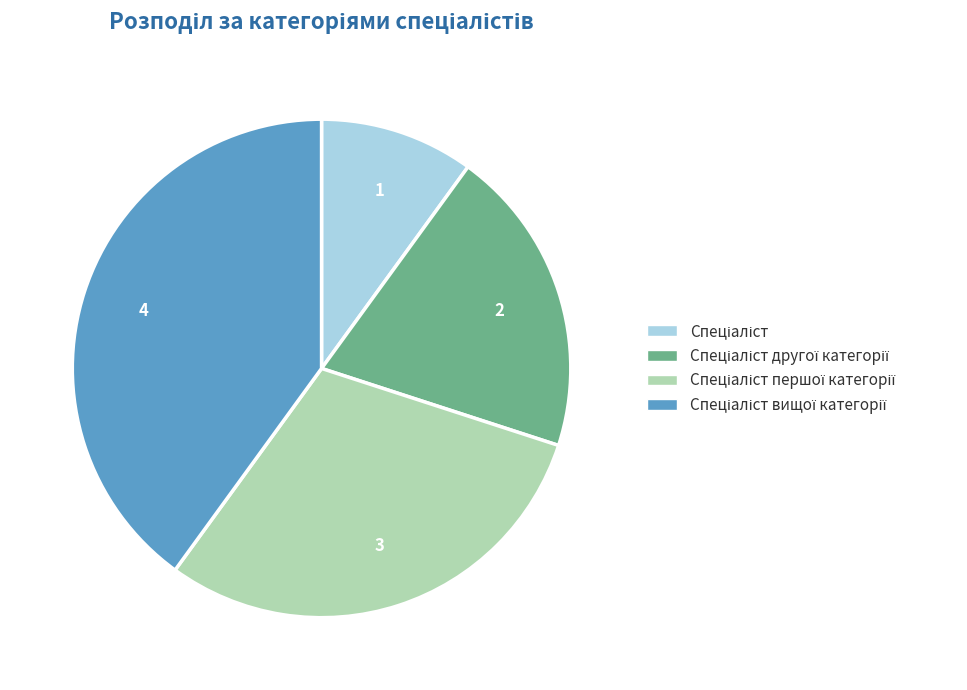

Is there a majority slice in this chart?

No